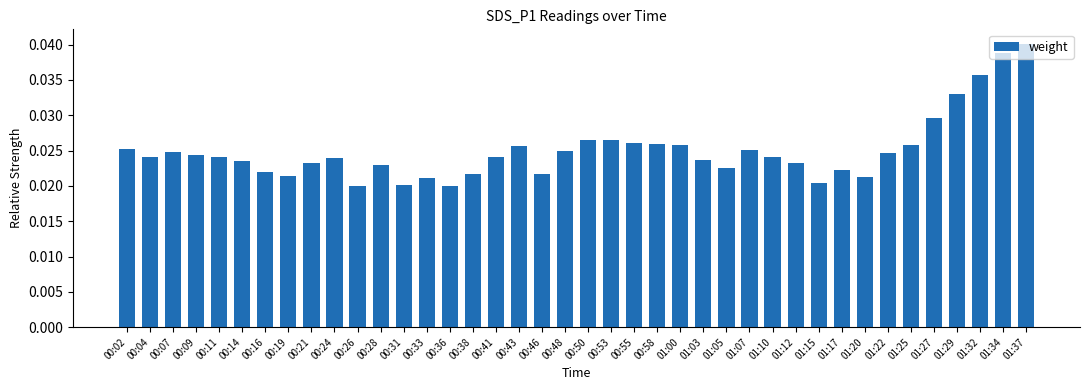

Between 01:05 and 00:48, which is larger?

00:48